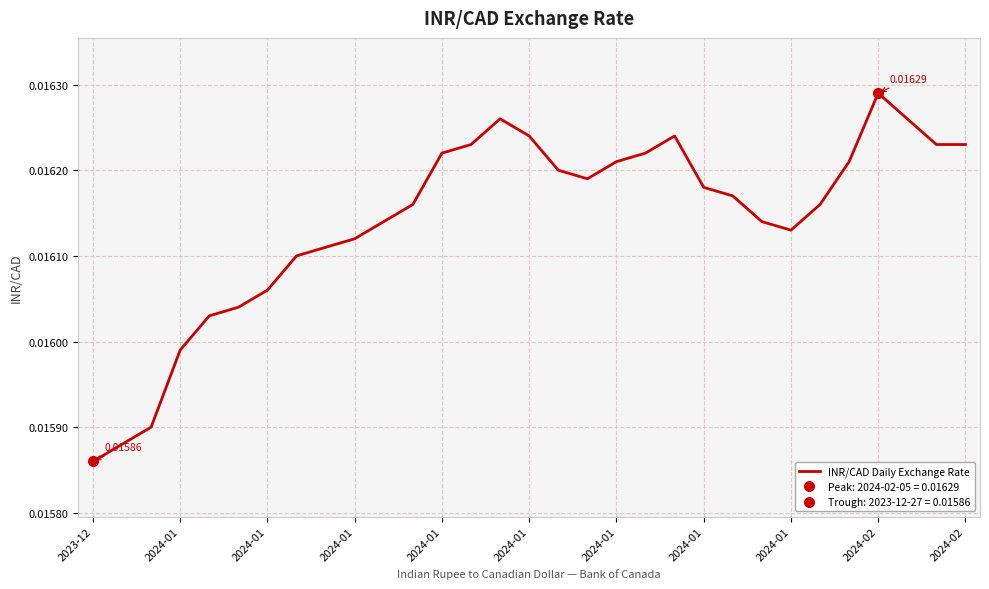

True or false: there are more than 2 points higher than both neighbors.

True